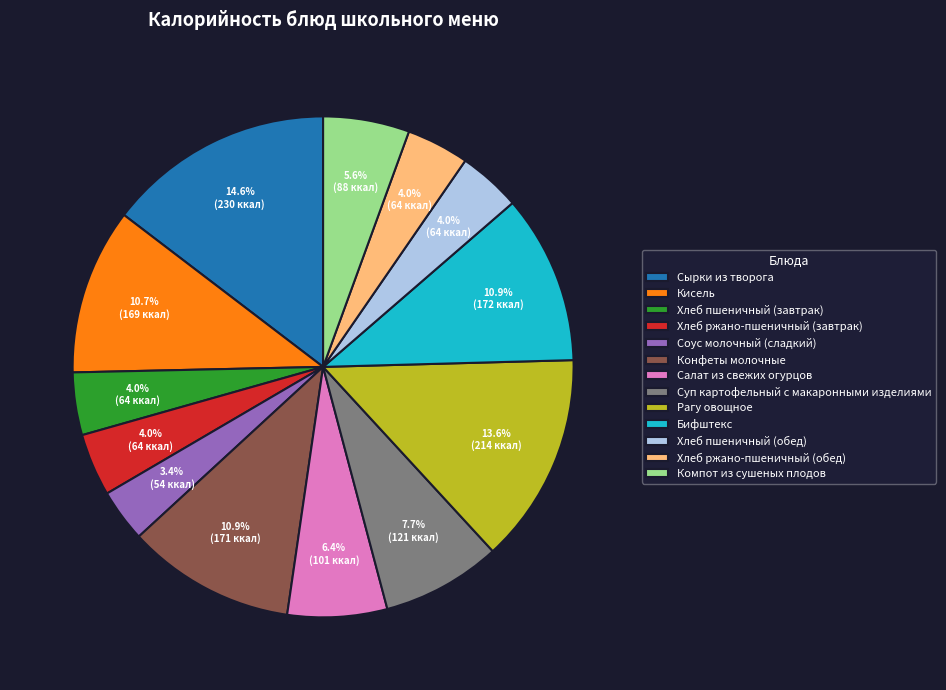

How many segments does this pie chart have?

13